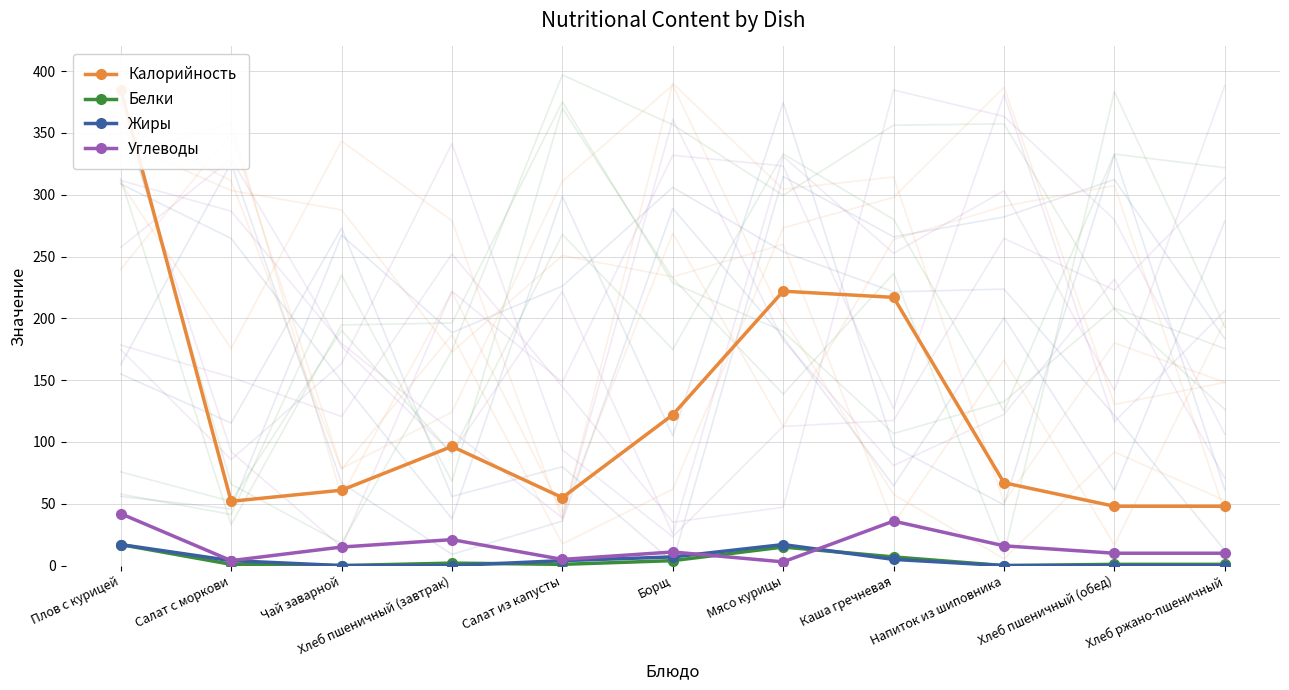

What is the label of the 6th point from the left?

Борщ